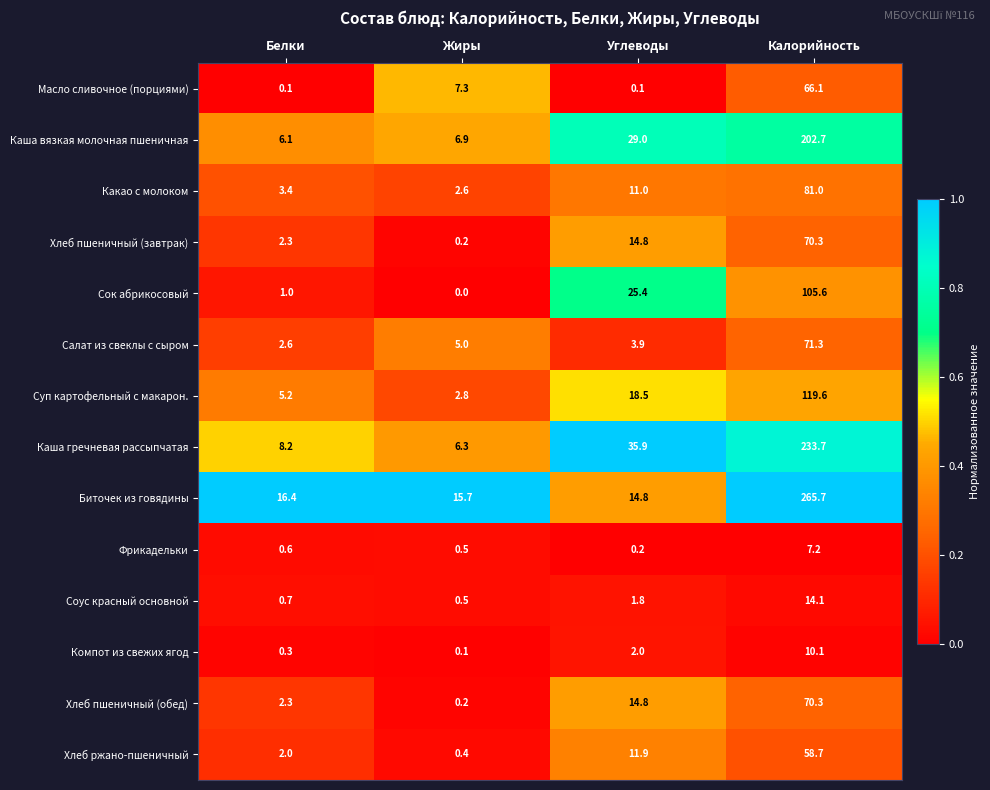

What is the difference between the highest and lowest values at Калорийность?

258.5